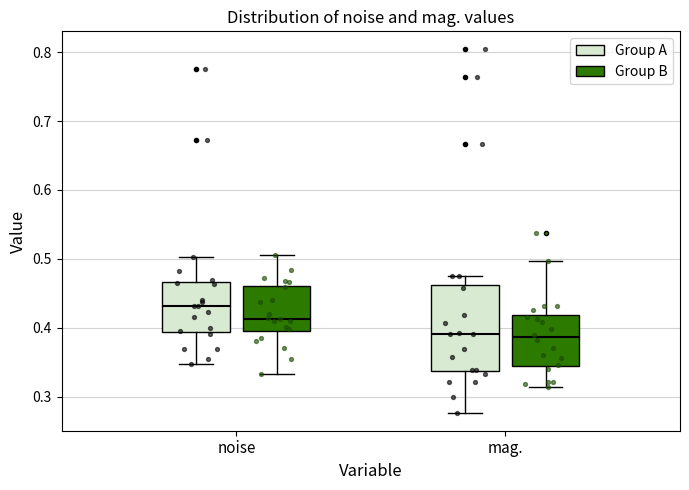

Comparing the boxes themselves (not the whiskers), which one is the tallest?

mag. (Group A)